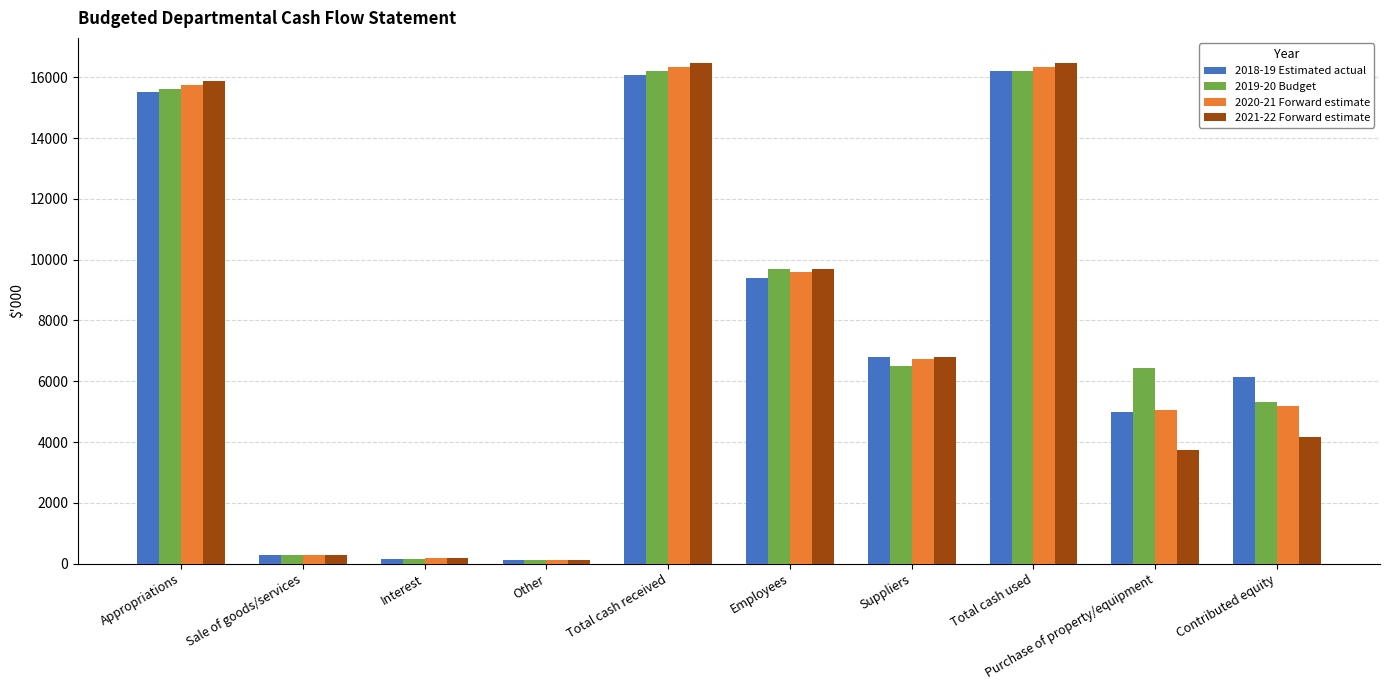

What is the lowest value of the 2018-19 Estimated actual series?

130